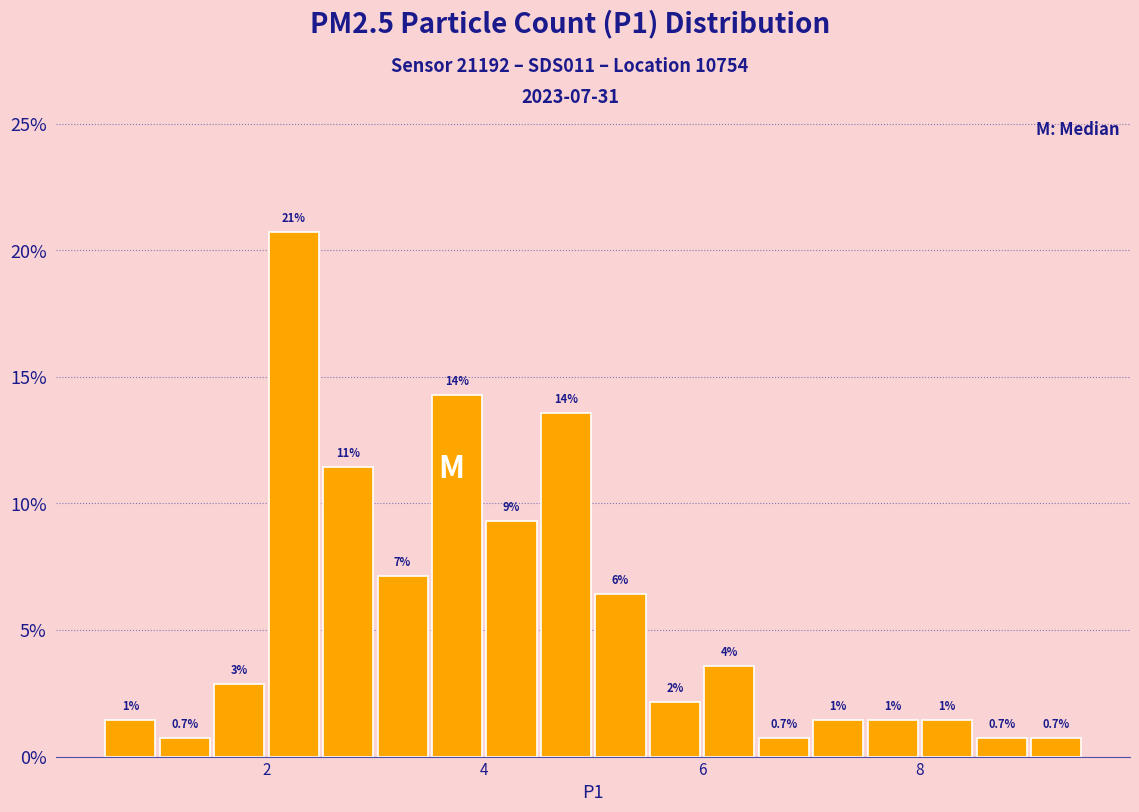

Read against the x-axis, roughly where is the centre of the tallest bar?

2.2